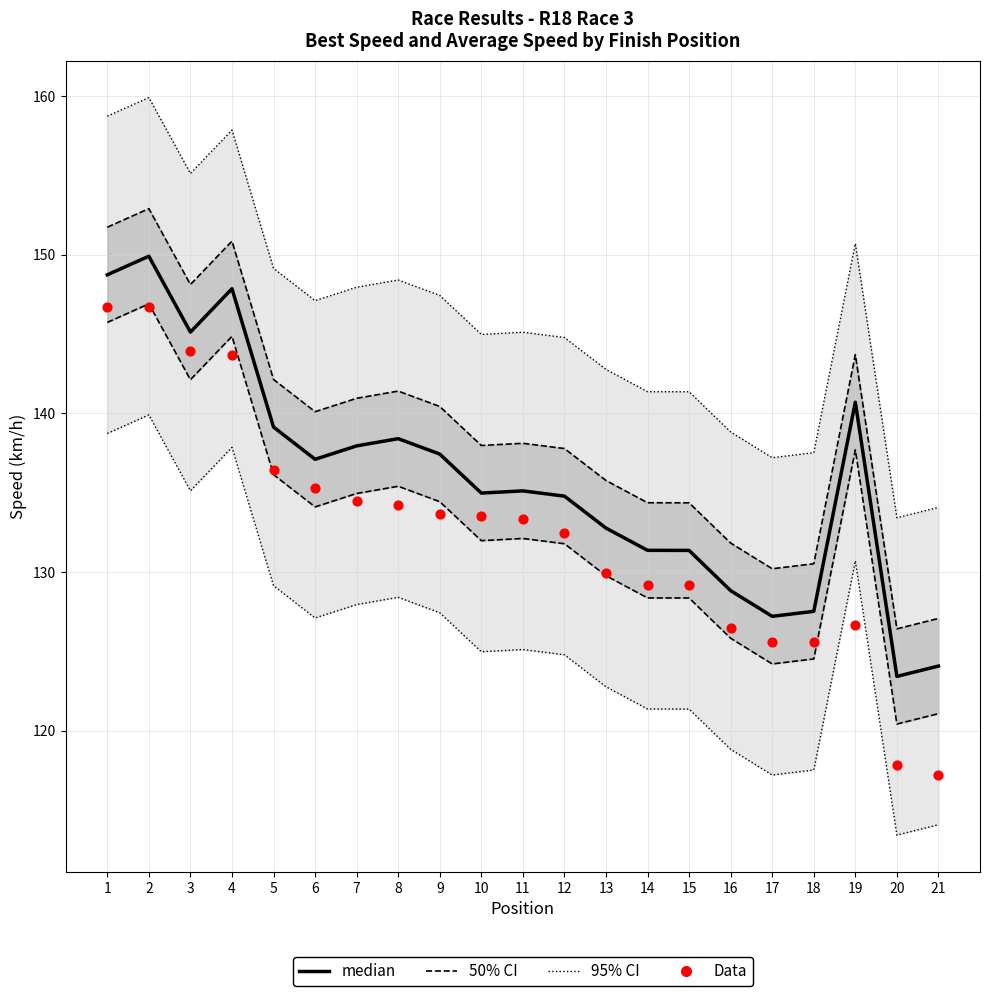

What is the total value across all series at 9?

558.9